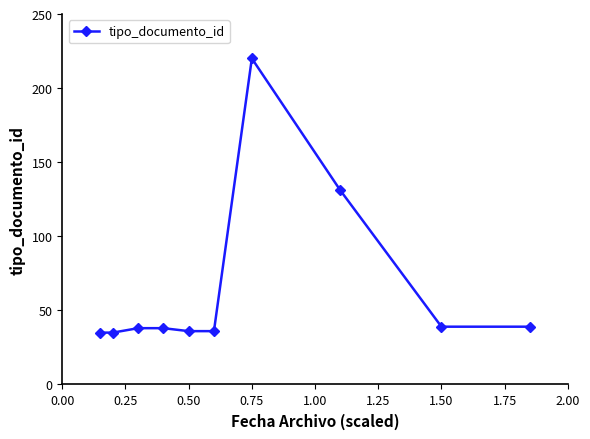

What is the difference between the maximum and second lowest values?

185